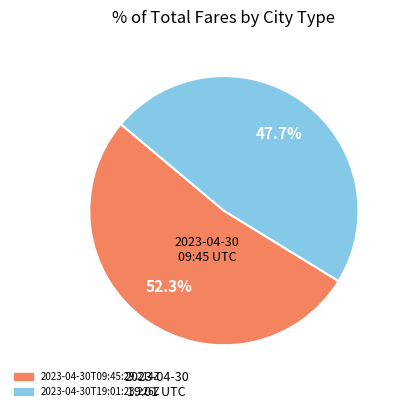

To the nearest percent, what portion does 2023-04-30T19:01:23.226Z represent?

48%